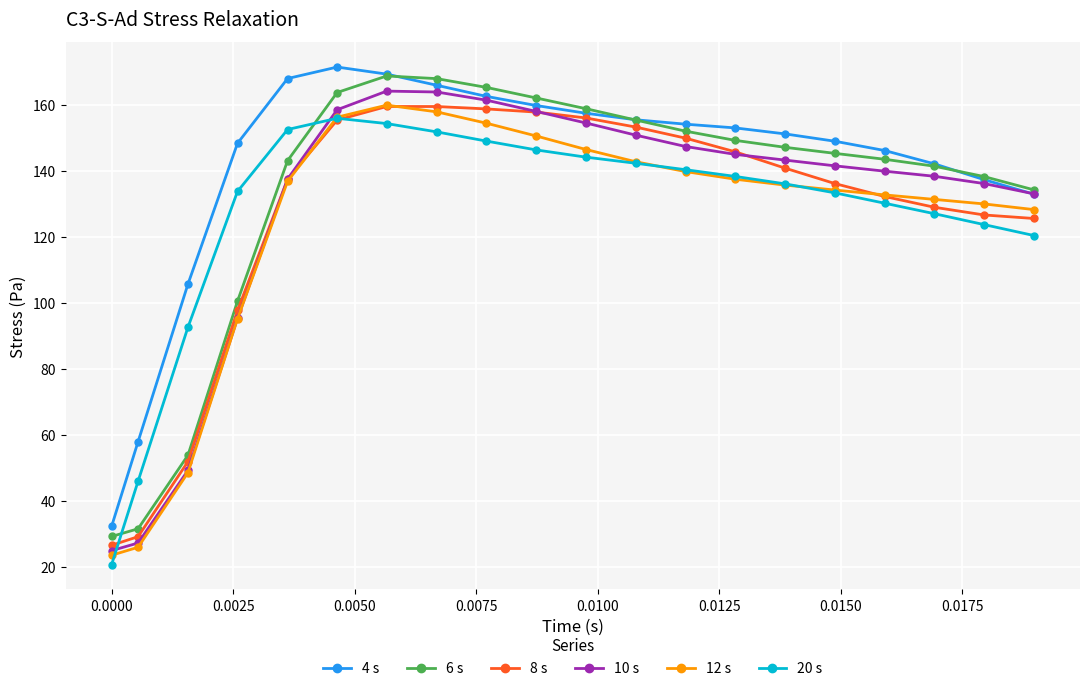

True or false: 6 s and 20 s intersect in this chart.

True